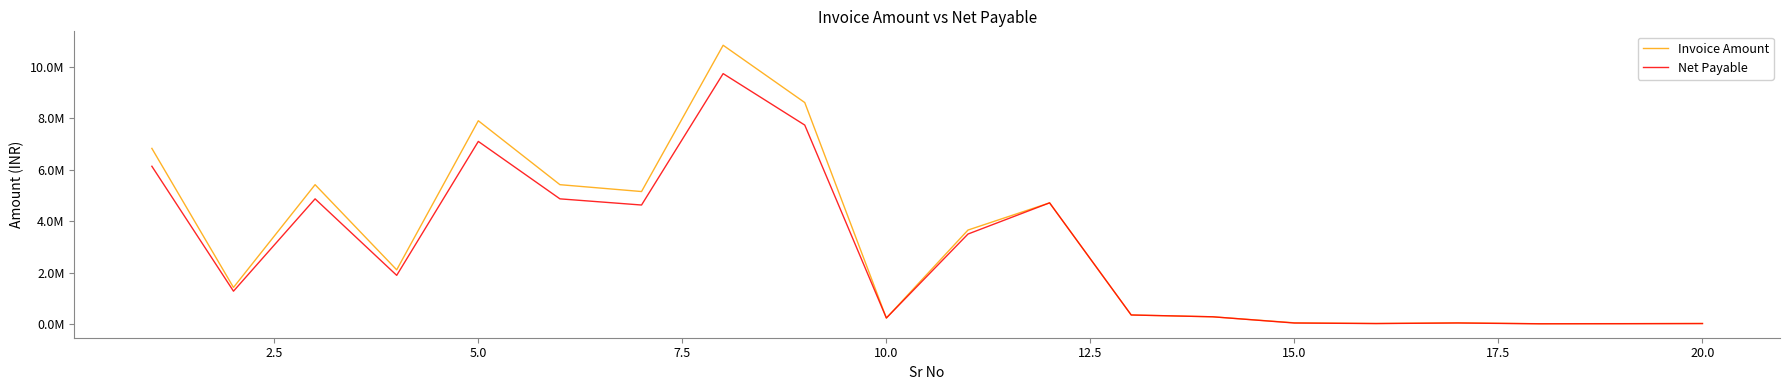

What is the maximum value for Net Payable?

9733654